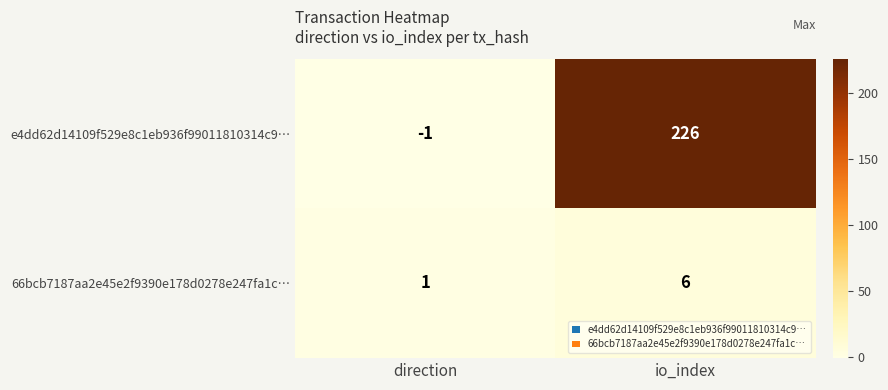

The e4dd62d14109f529e8c1eb936f99011810314c9… series shows 146 at io_index. True or false?

False